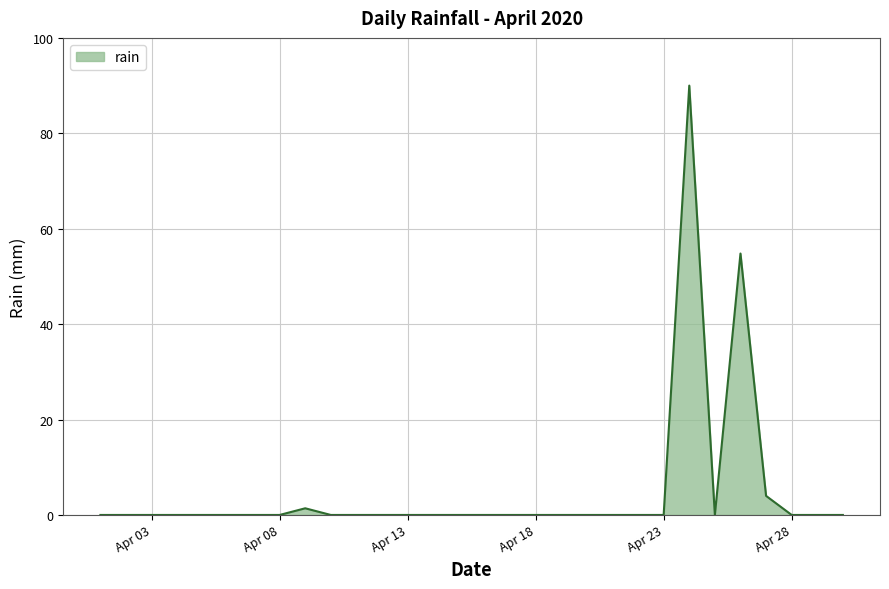

True or false: there are more than 2 points higher than both neighbors.

True